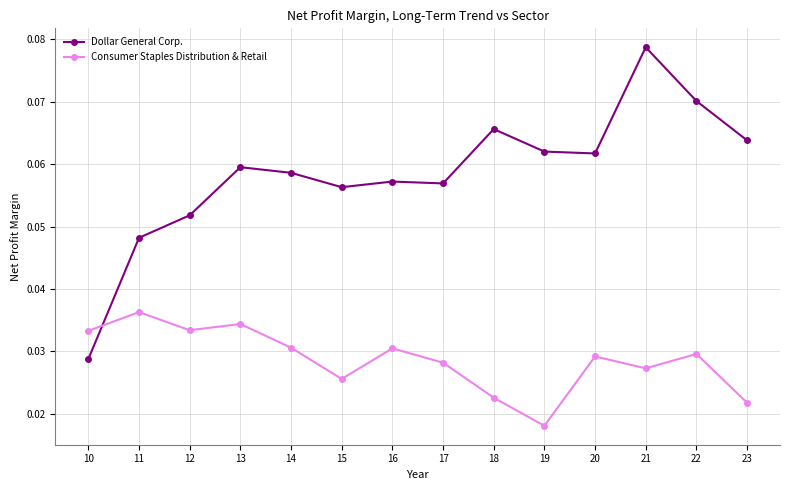

Which label corresponds to the largest value in the chart?

21